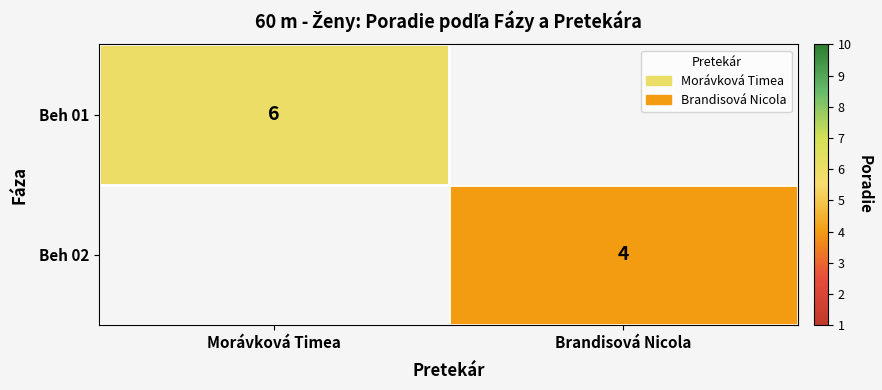

The value of Beh 02 at Brandisová Nicola is 6. True or false?

False